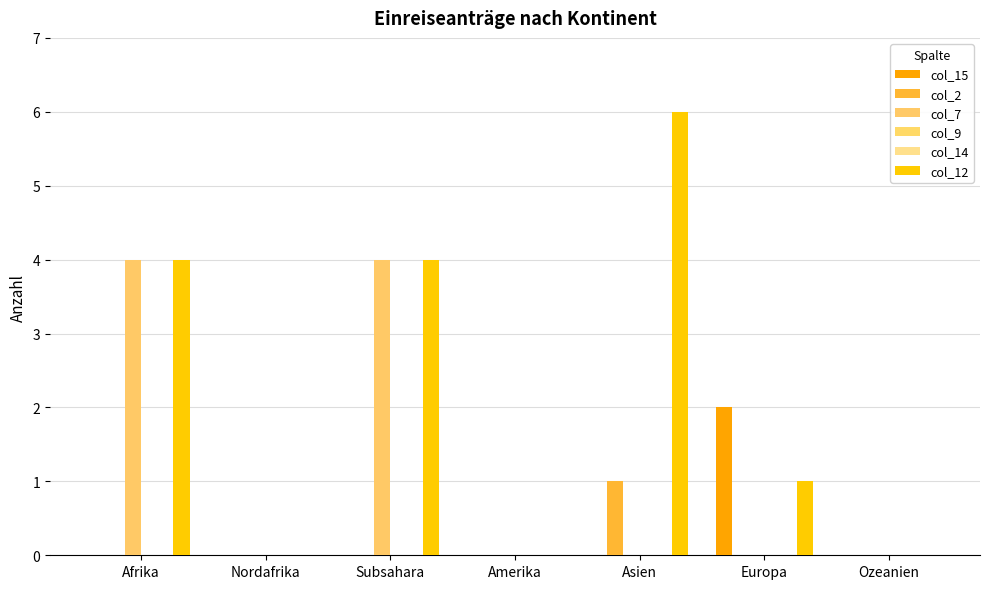

Is the value of col_14 at Ozeanien greater than the value of col_2 at Nordafrika?

No